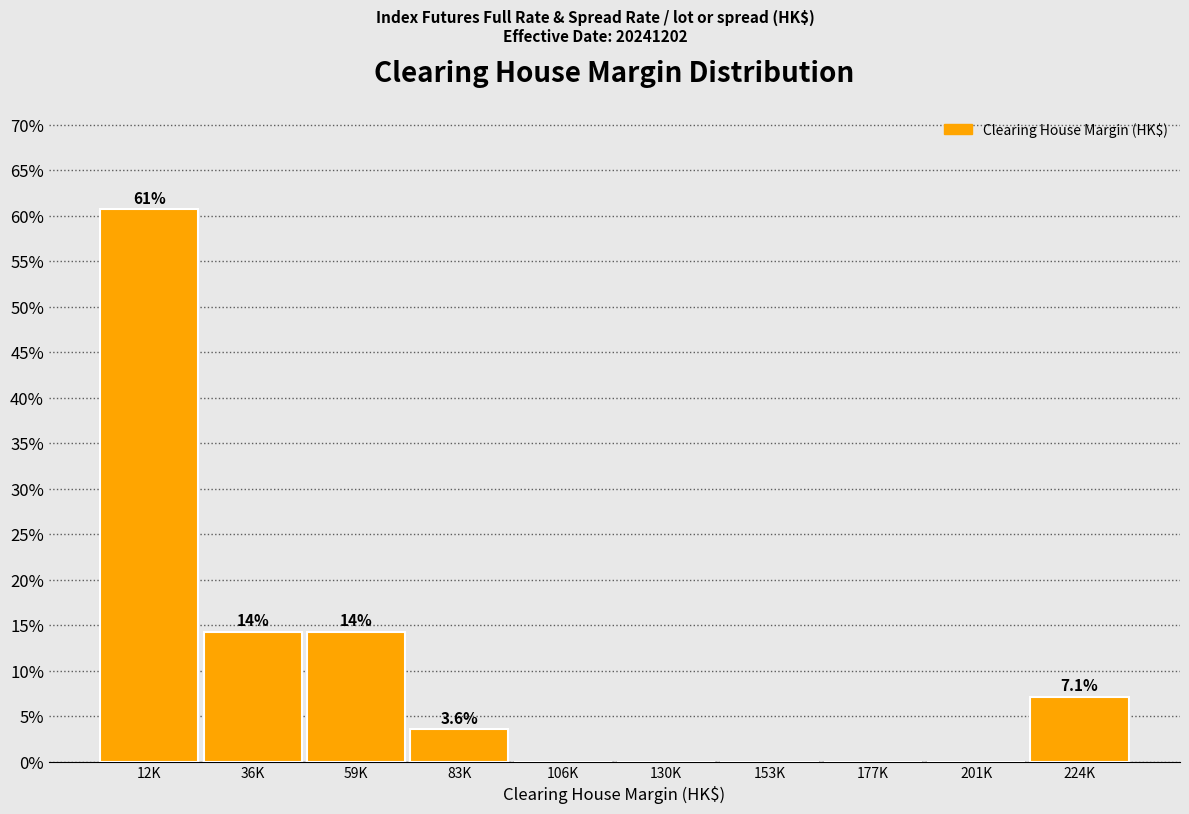

Reading left to right, extract all data points from this chart.

12K=60.7	36K=14.3	59K=14.3	83K=3.6	106K=0.0	130K=0.0	153K=0.0	177K=0.0	201K=0.0	224K=7.1